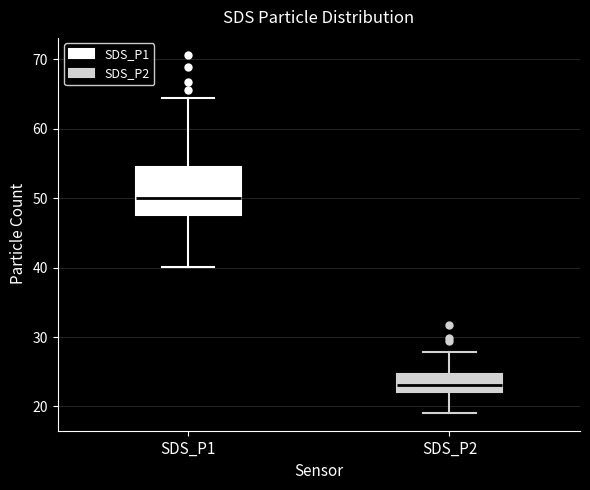

Which box has the lowest median line?

SDS_P2